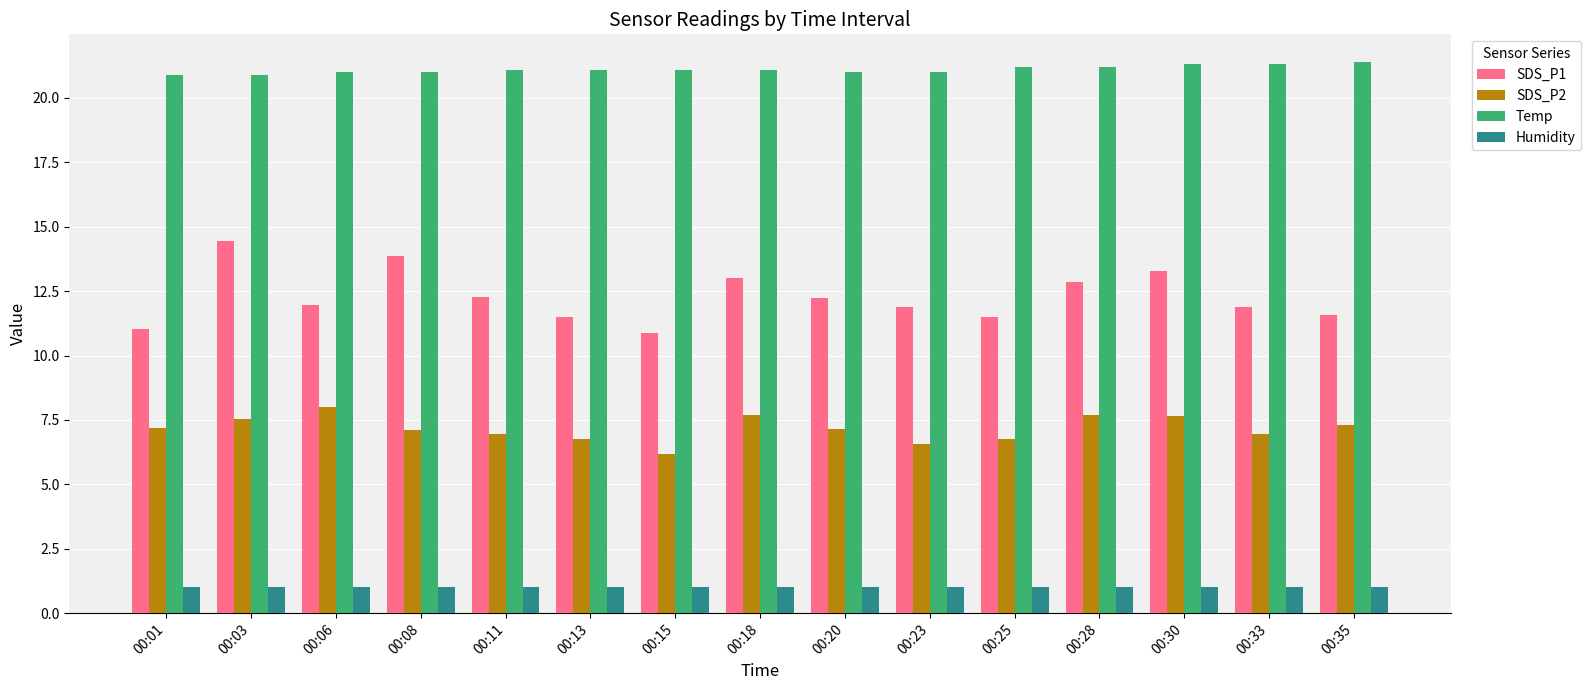

Between 00:08 and 00:25, which series saw the biggest shift?

SDS_P1